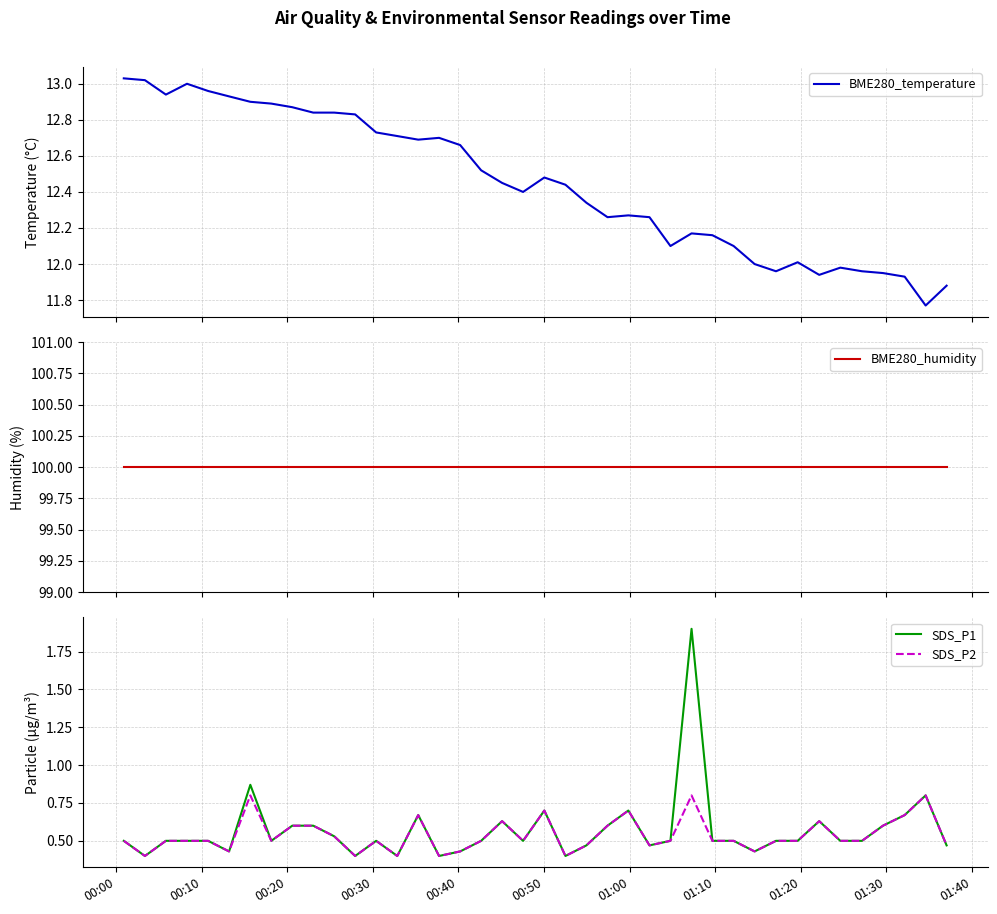

What is the highest value of the SDS_P1 series?

1.9